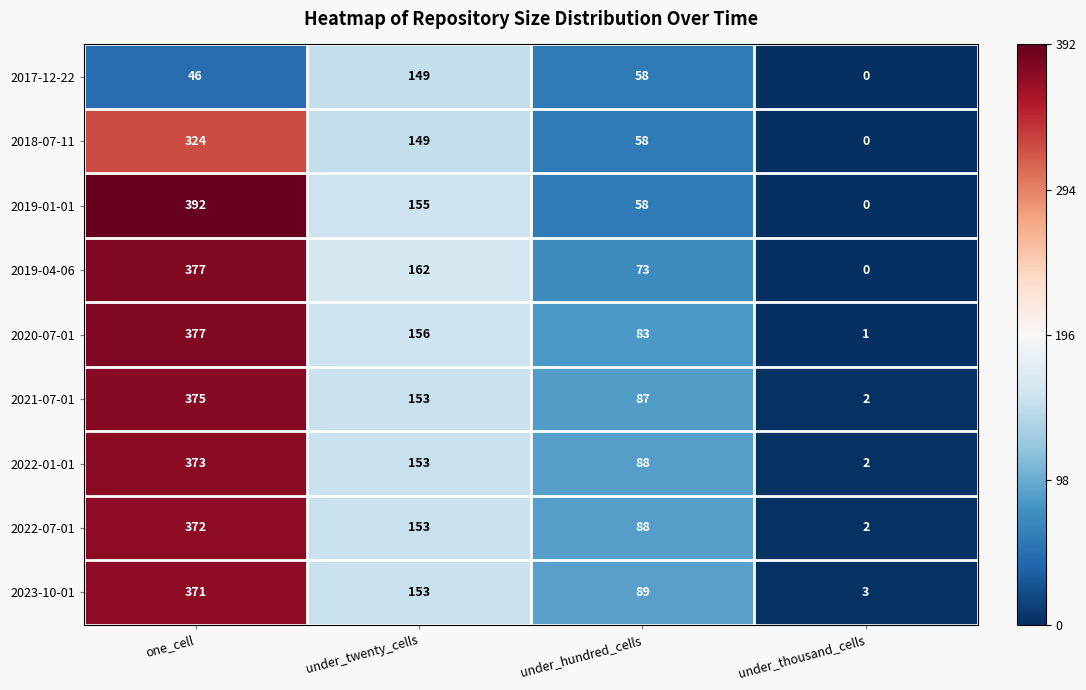

How many data points in 2018-07-11 are less than 149?

2